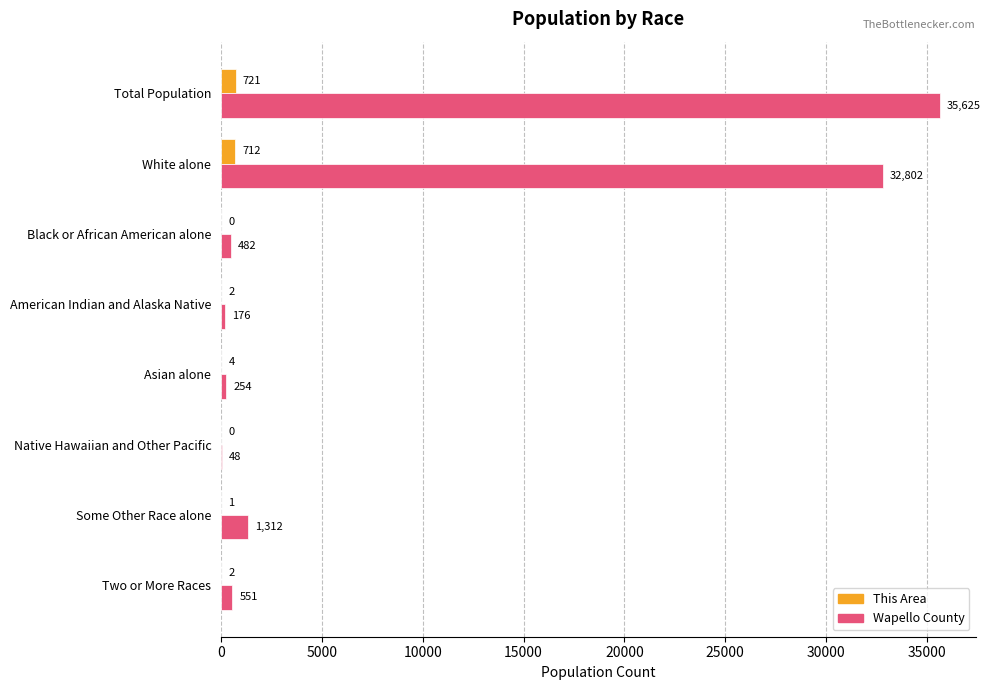

True or false: Wapello County has a value of 35625 at Total Population.

True